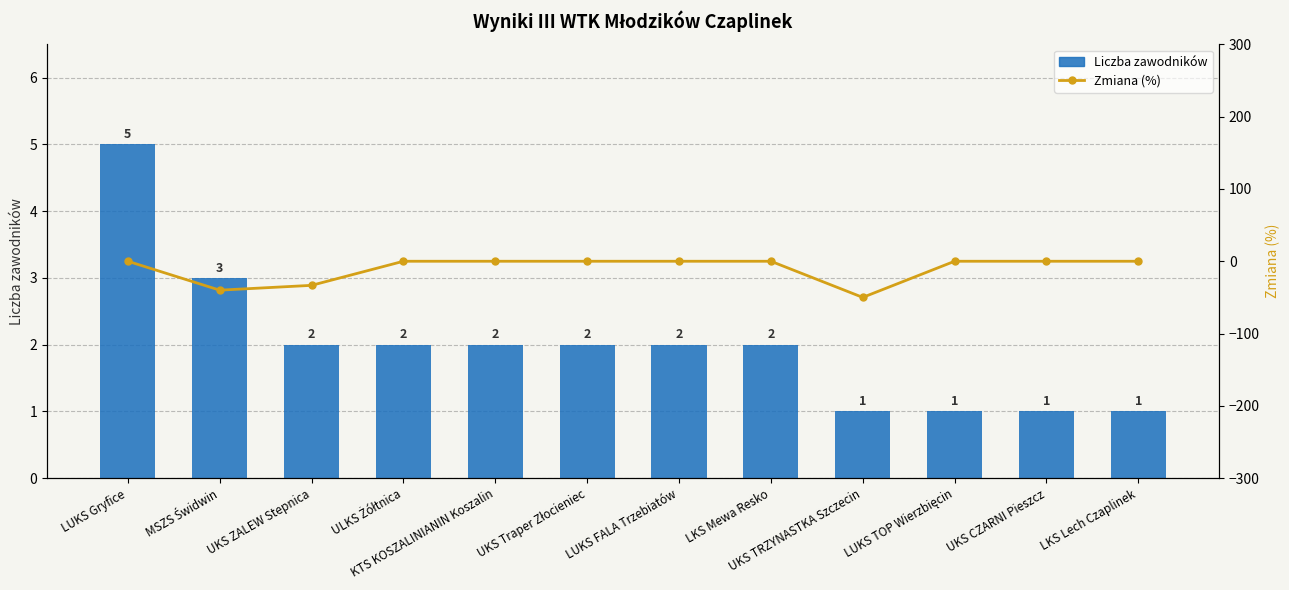

What is the value of the 增量 (%) bar at the 9th from the left?

-50.0